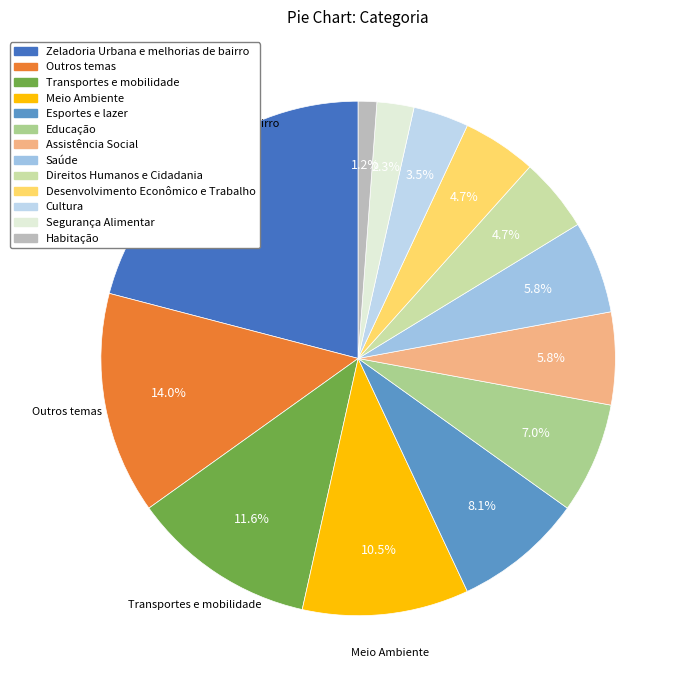

Is there any slice that represents more than half of the pie?

No